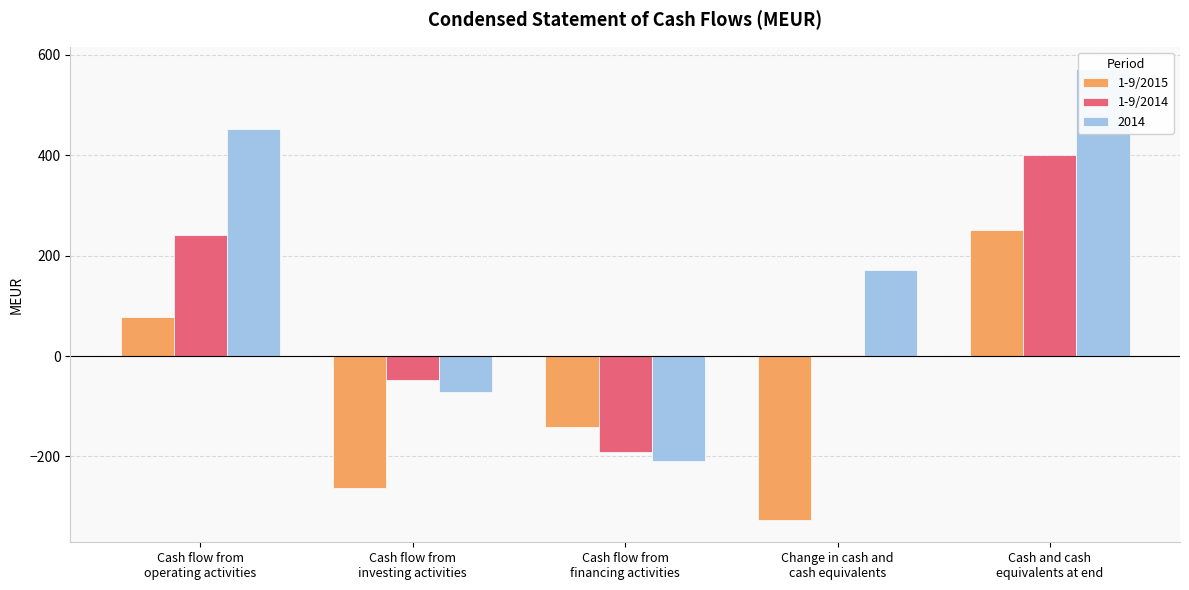

The 1-9/2015 series shows -116 at Cash flow from
investing activities. True or false?

False